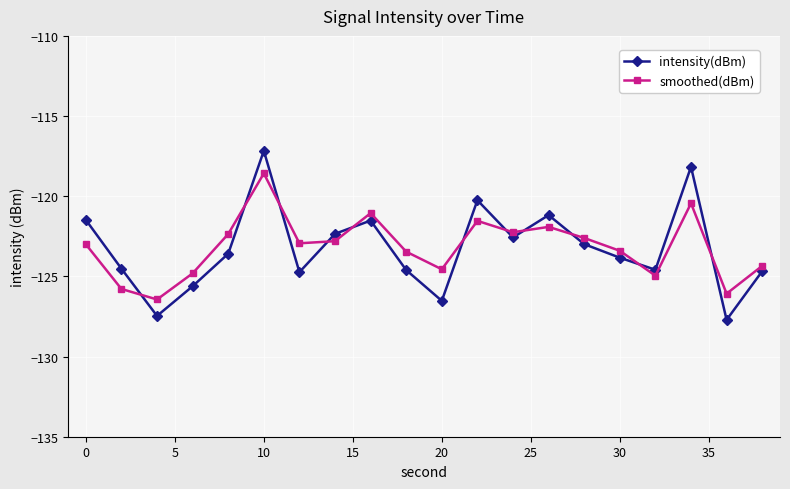

How many lines are shown in the chart?

2